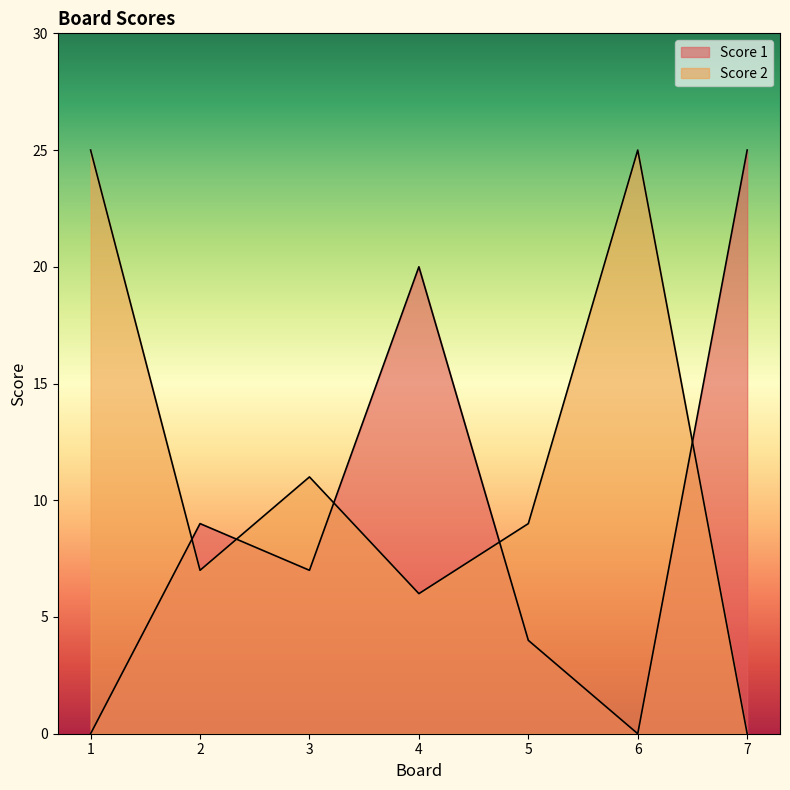

Rank the series by their maximum value, from lowest to highest.

Score 1, Score 2